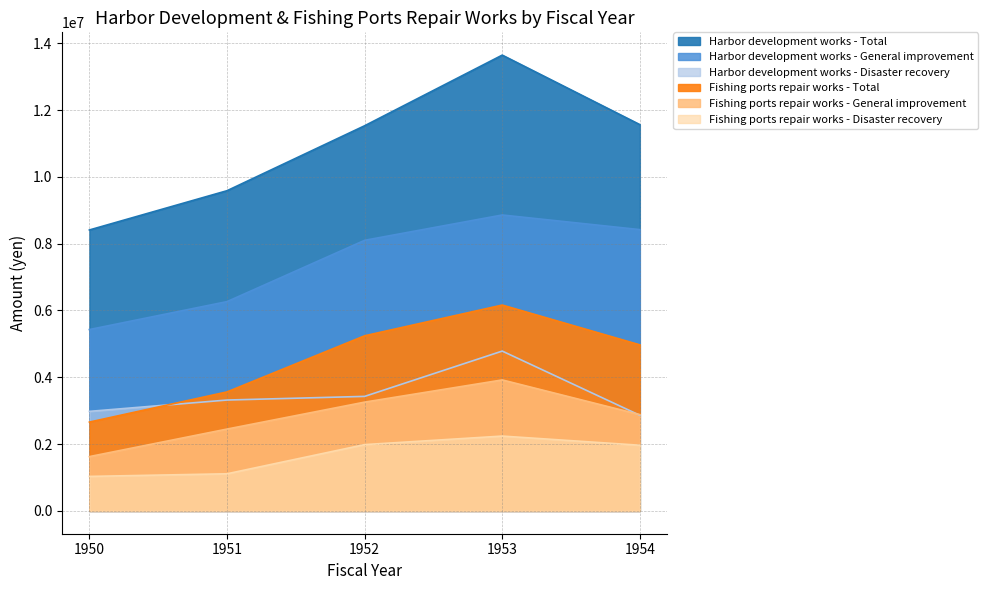

How many lines are shown in the chart?

6